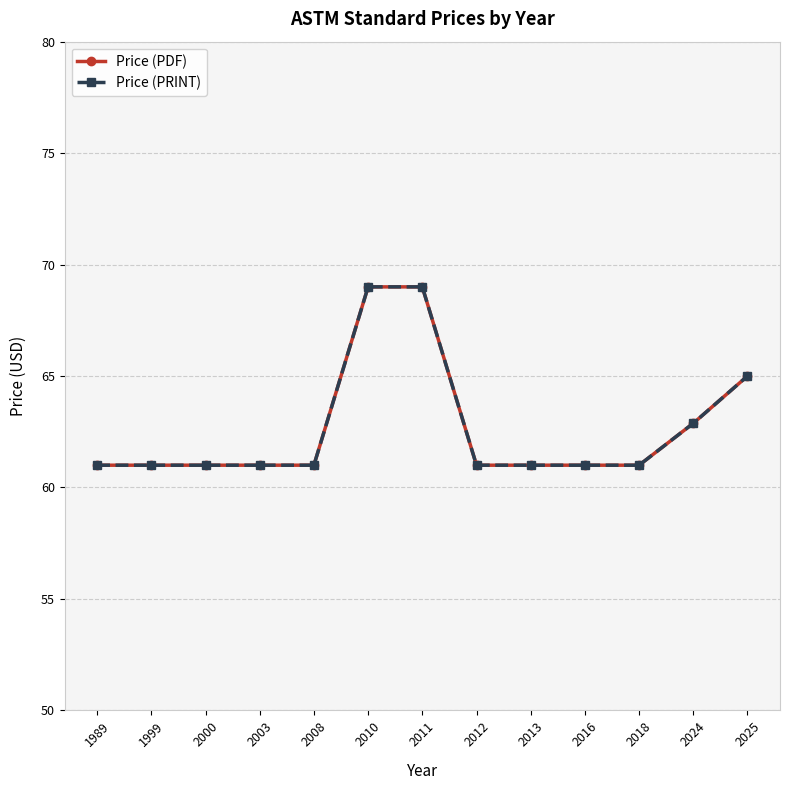

What is the maximum value for Price (PRINT)?

69.0